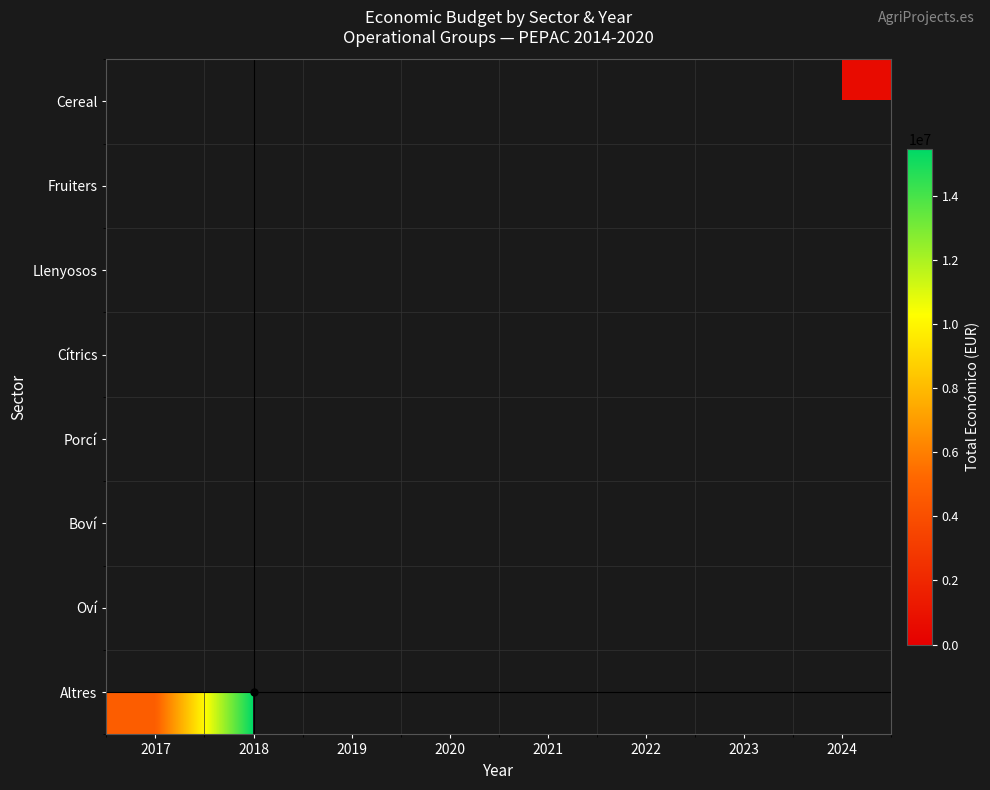

At which category does the chart reach its minimum across all series?

2018